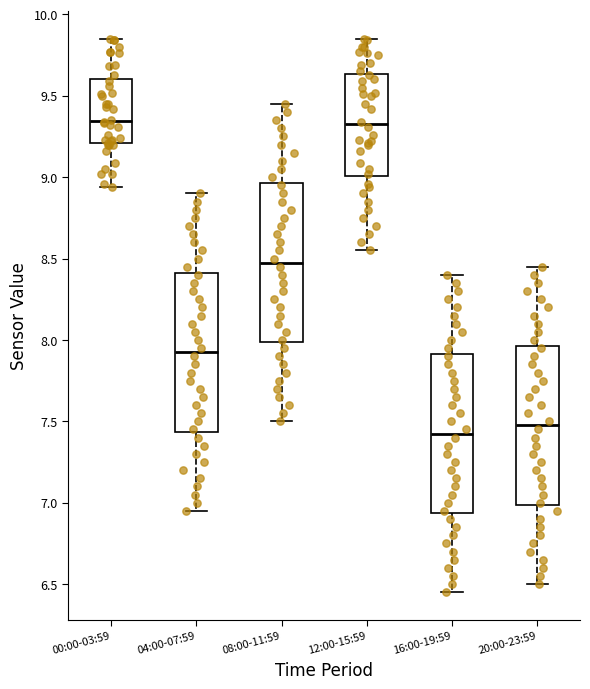

Reading left to right, read every box against the y-axis: the position of its median line, the range the box covers, and the ends of its whiskers. The values are not printed on the chart, so give them approximately, as read against the axis.

00:00-03:59: median 9.35, box 9.20 to 9.60, whiskers 8.95 to 9.85
04:00-07:59: median 7.95, box 7.45 to 8.40, whiskers 6.95 to 8.90
08:00-11:59: median 8.50, box 8.00 to 8.95, whiskers 7.50 to 9.45
12:00-15:59: median 9.35, box 9.00 to 9.65, whiskers 8.55 to 9.85
16:00-19:59: median 7.45, box 6.95 to 7.90, whiskers 6.45 to 8.40
20:00-23:59: median 7.50, box 7.00 to 7.95, whiskers 6.50 to 8.45